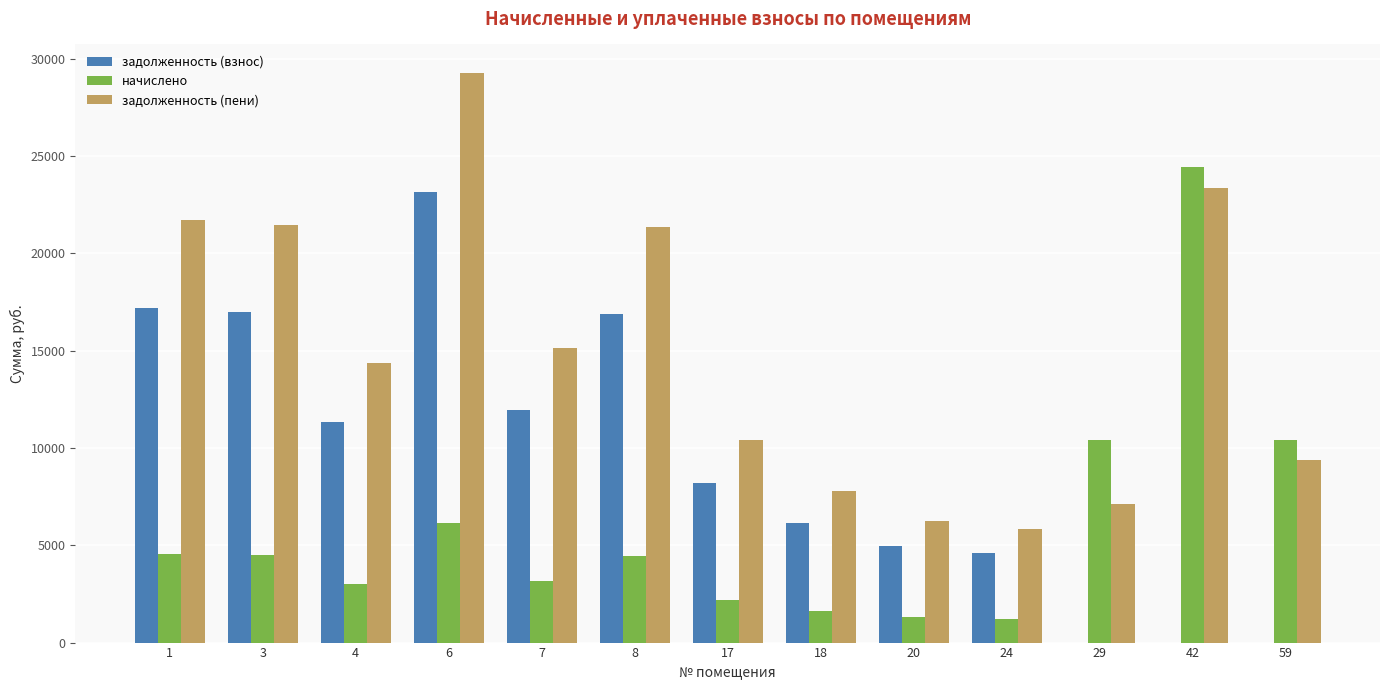

Is the value of начислено at 20 greater than the value of задолженность (пени) at 24?

No